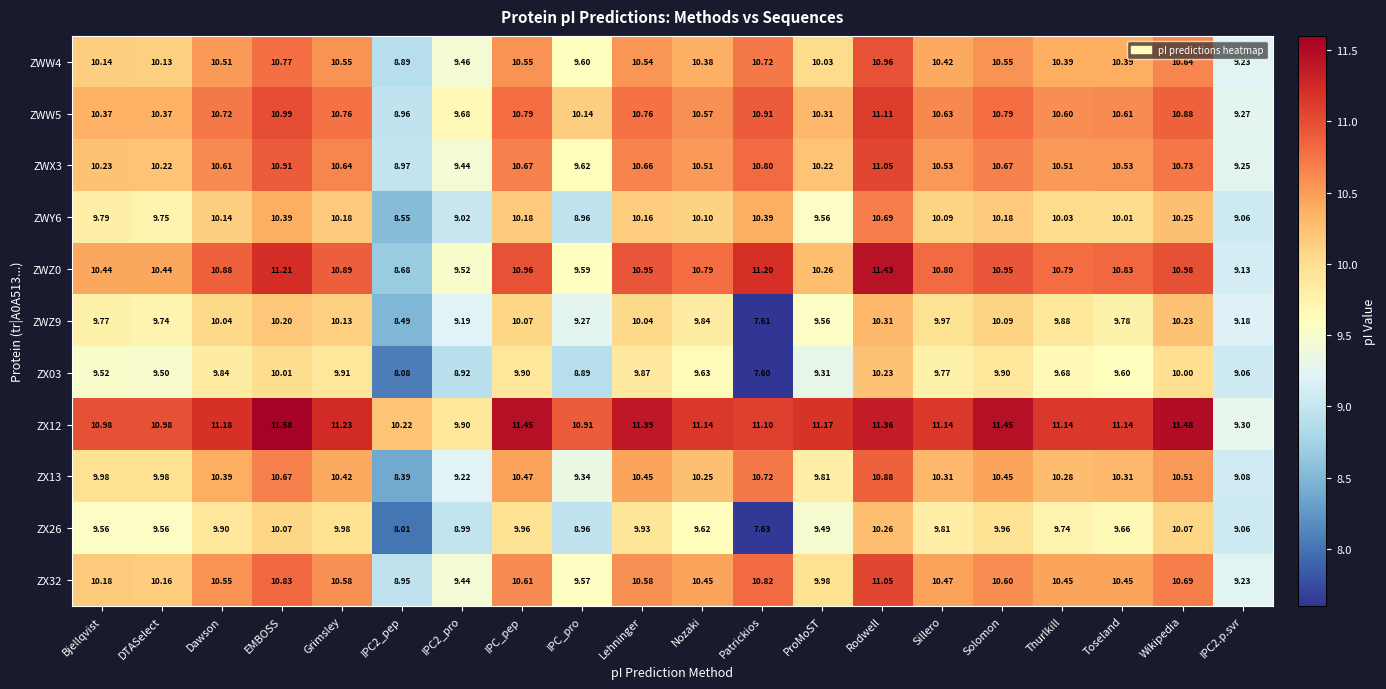

How many data points in ZWY6 are less than 10?

7